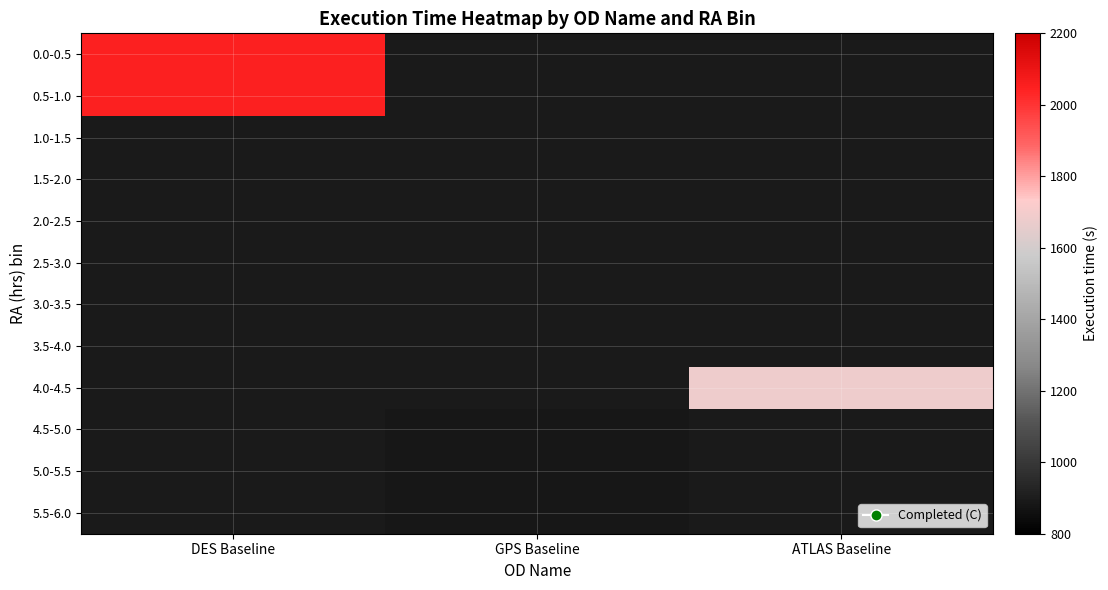

What is the minimum value shown in the chart?

887.0